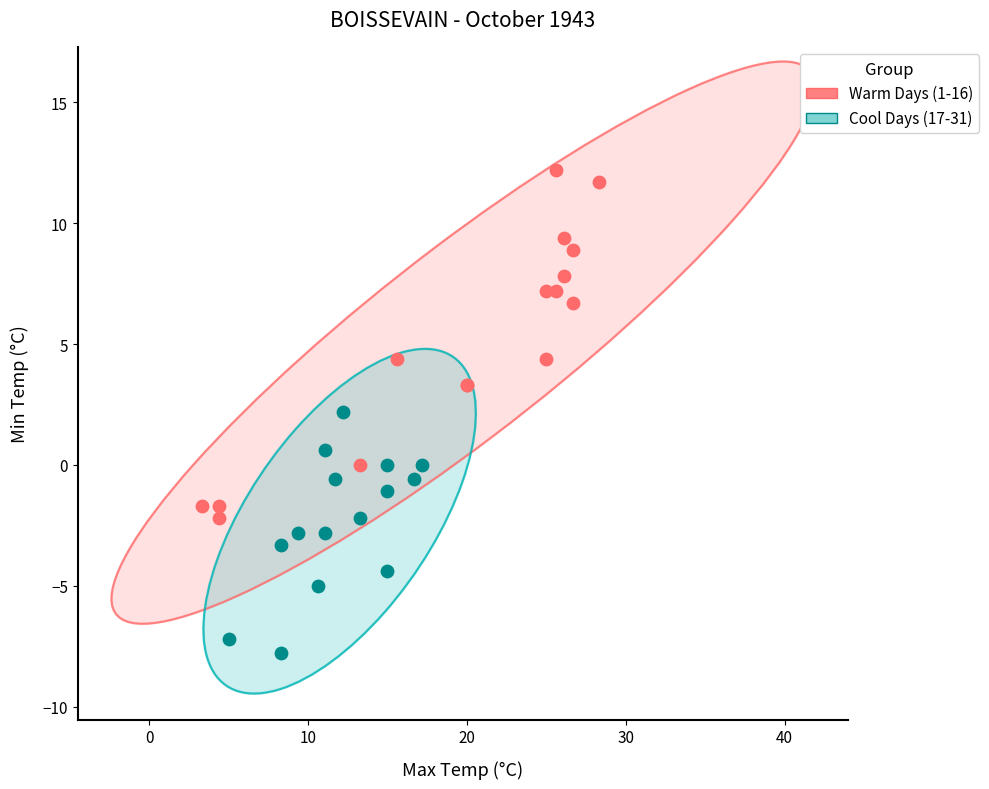

Which series reaches the maximum Y coordinate?

Warm Days (1-16)